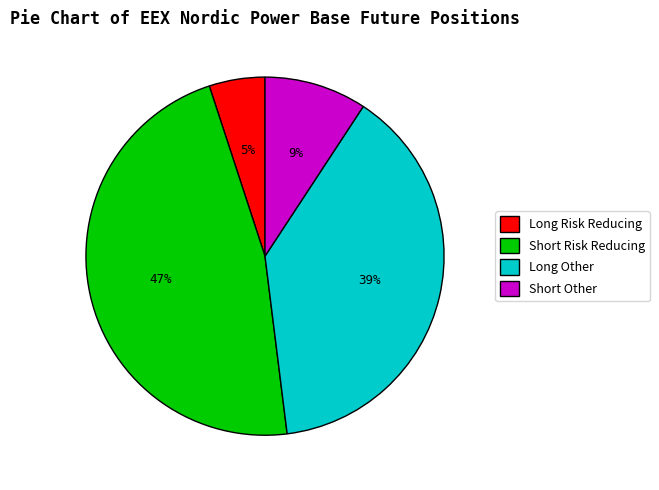

How many segments does this pie chart have?

4